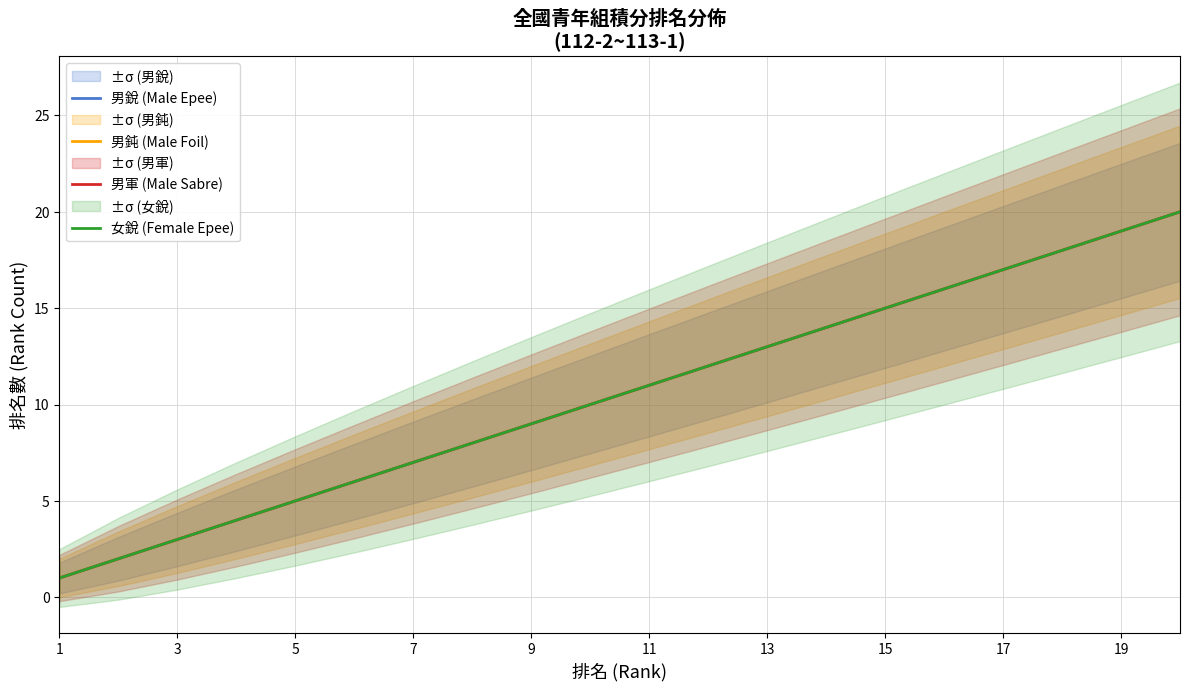

At how many categories does at least one series exceed 1?

19